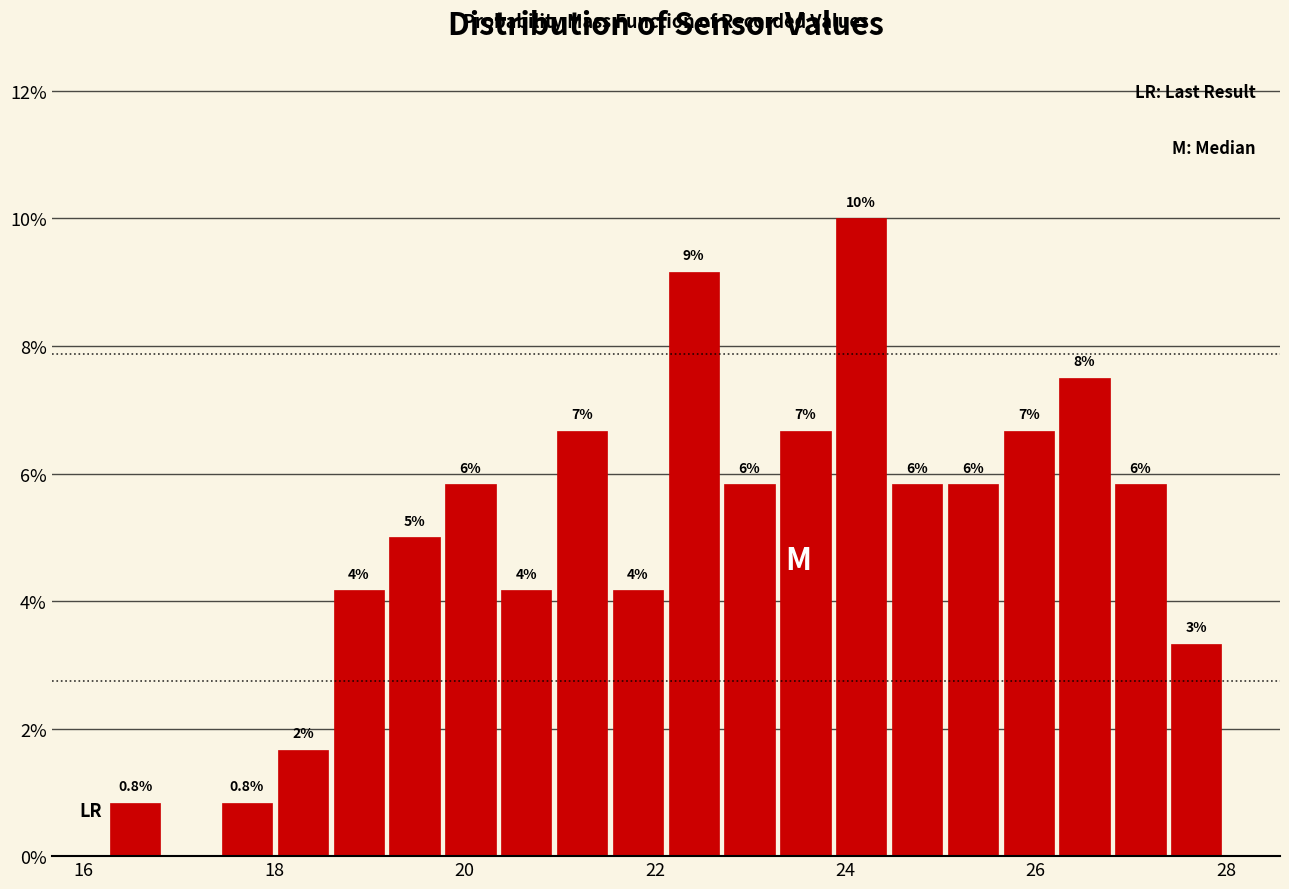

Read against the x-axis, roughly where is the centre of the tallest bar?

24.2